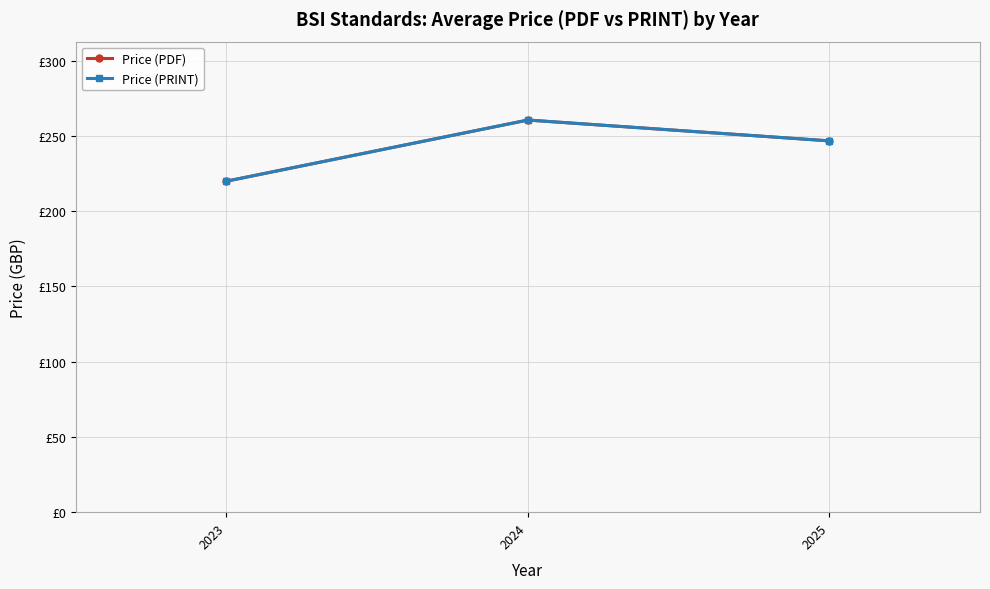

At which category is the sum across all series the highest?

2024